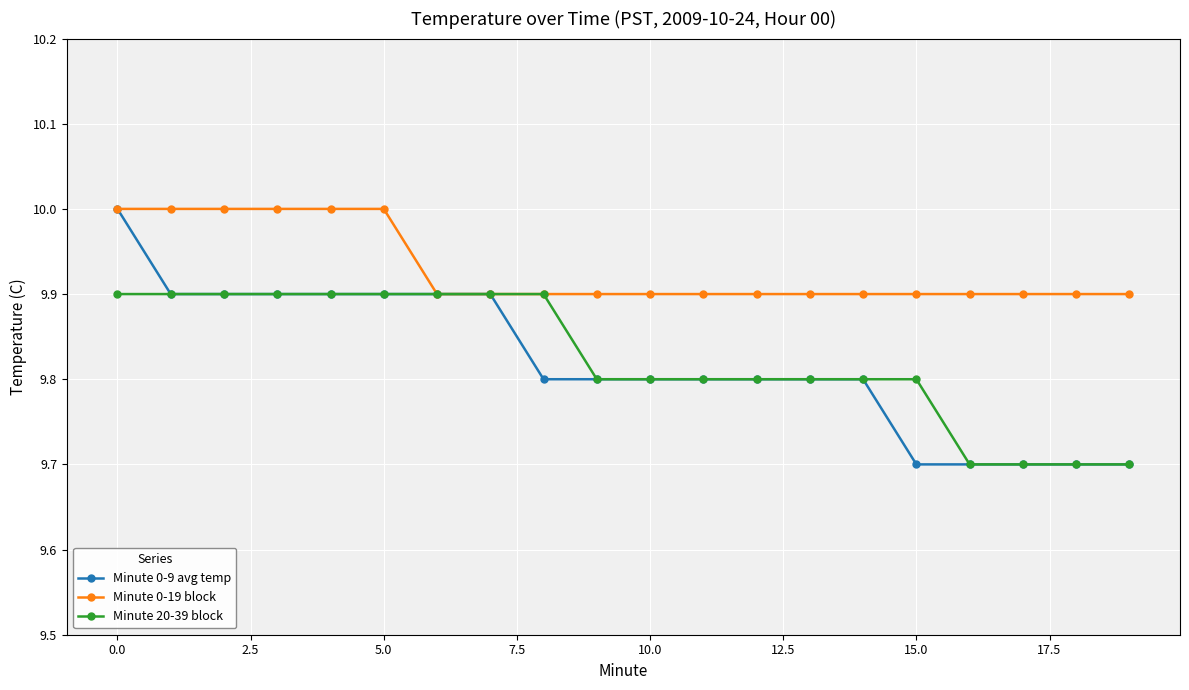

What is the minimum value for Minute 0-19 block?

9.9